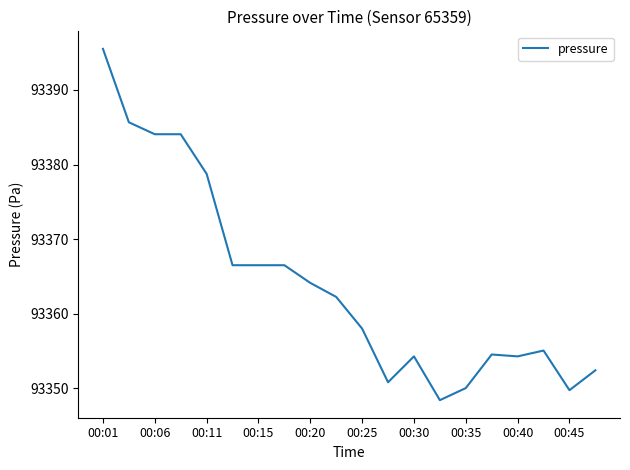

What is the maximum value shown in the chart?

93395.5